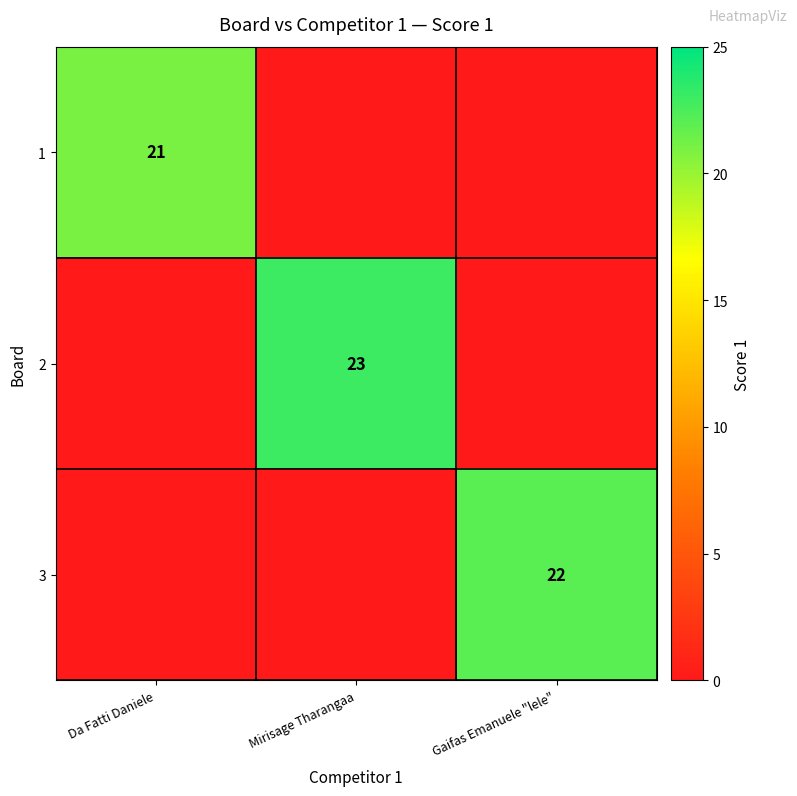

Is it true that 3 equals 22 at Gaifas Emanuele "lele"?

True